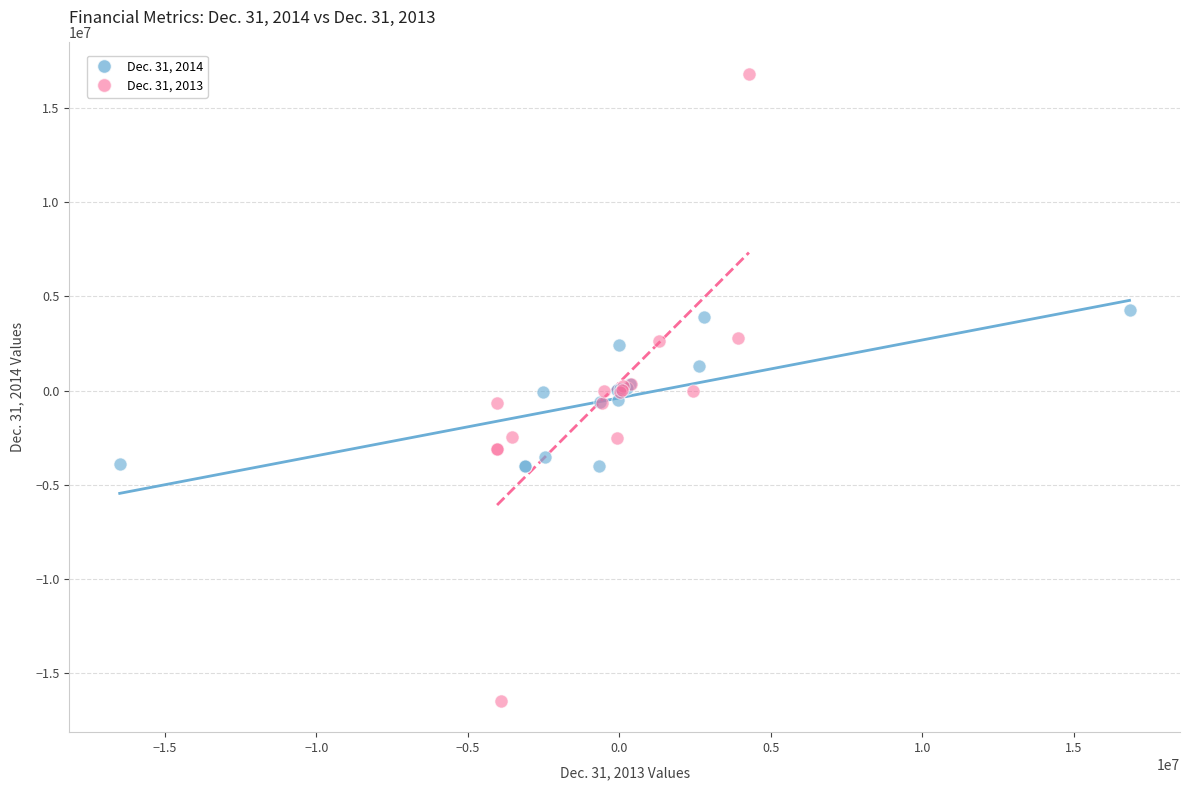

Which series reaches the maximum Y coordinate?

Dec. 31, 2013